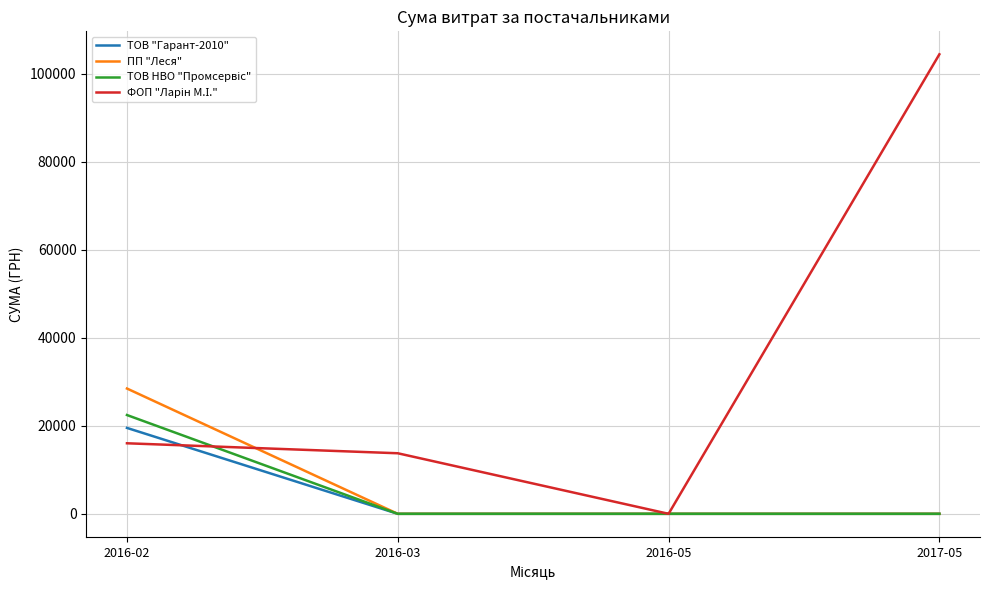

What is the spread (max minus min) of values at 2016-02?

12441.5